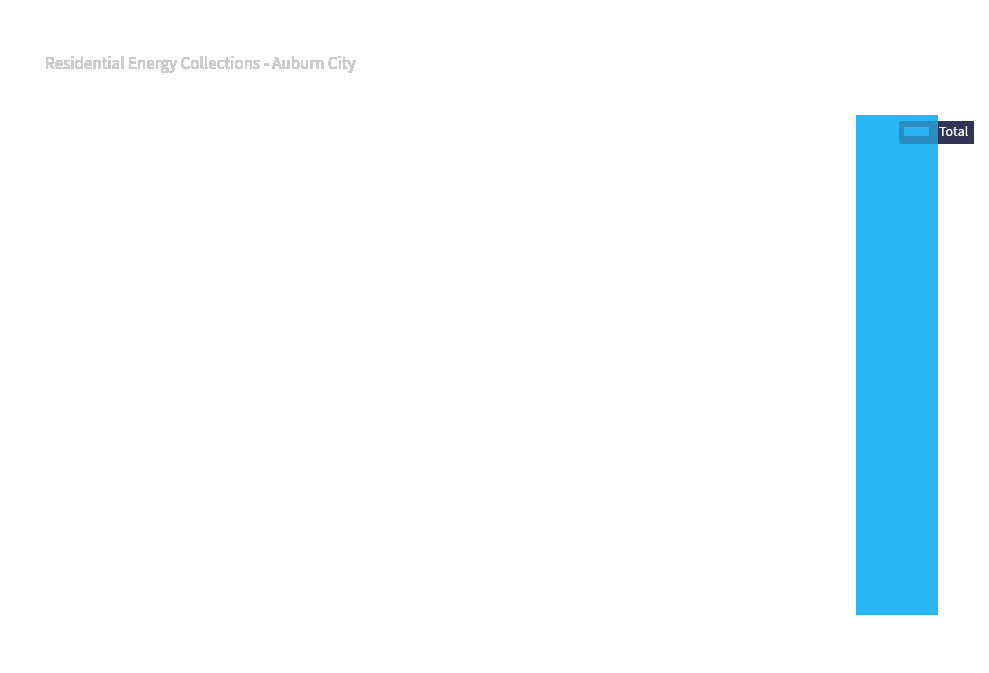

Which has a higher value, 08/31/2016 or Future?

Future